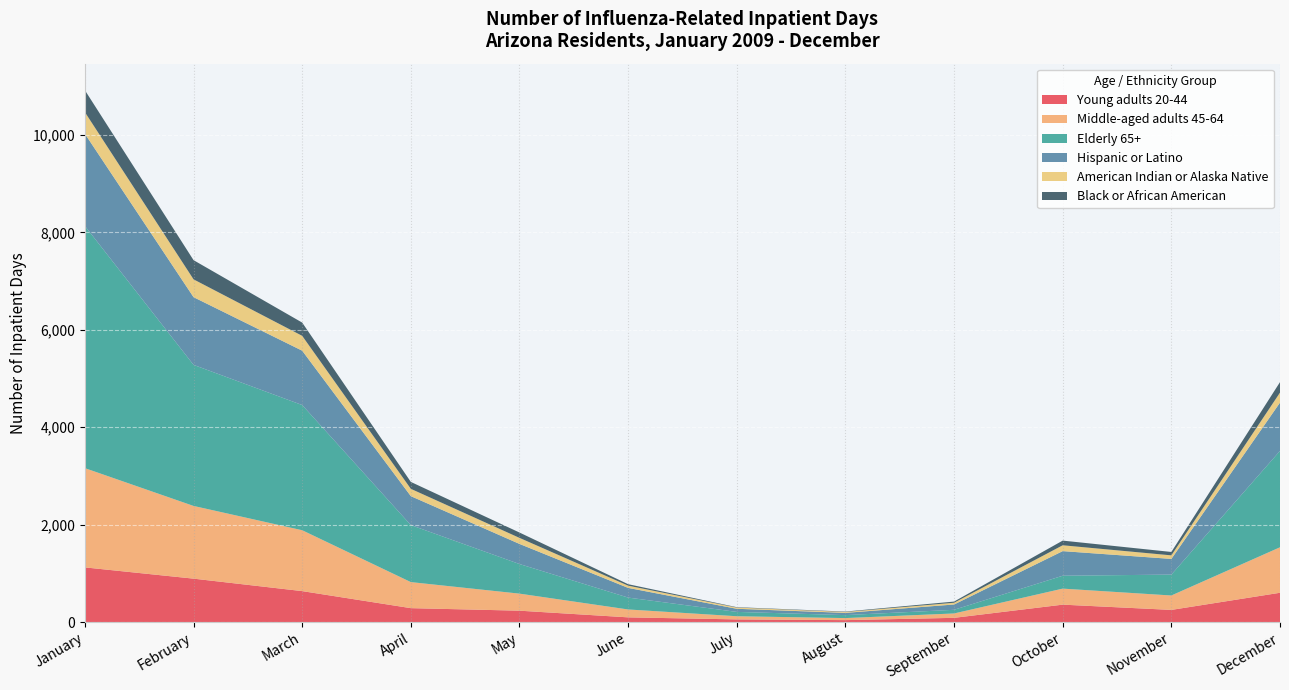

Reading left to right, transcribe all the data shown in this chart.

Young adults 20-44: January=1122	February=891	March=635	April=285	May=233	June=96	July=54	August=39	September=86	October=357	November=249	December=601
Middle-aged adults 45-64: January=2038	February=1493	March=1250	April=535	May=350	June=162	July=65	August=42	September=90	October=329	November=296	December=934
Elderly 65+: January=4973	February=2897	March=2571	April=1171	May=608	June=244	July=89	August=61	September=75	October=265	November=429	December=1979
Hispanic or Latino: January=1893	February=1390	March=1116	April=594	May=413	June=199	July=64	August=46	September=109	October=505	November=322	December=992
American Indian or Alaska Native: January=444	February=366	March=305	April=150	May=124	June=46	July=25	August=19	September=36	October=120	November=73	December=205
Black or African American: January=450	February=394	March=272	April=142	May=110	June=30	July=8	August=8	September=24	October=96	November=70	December=216